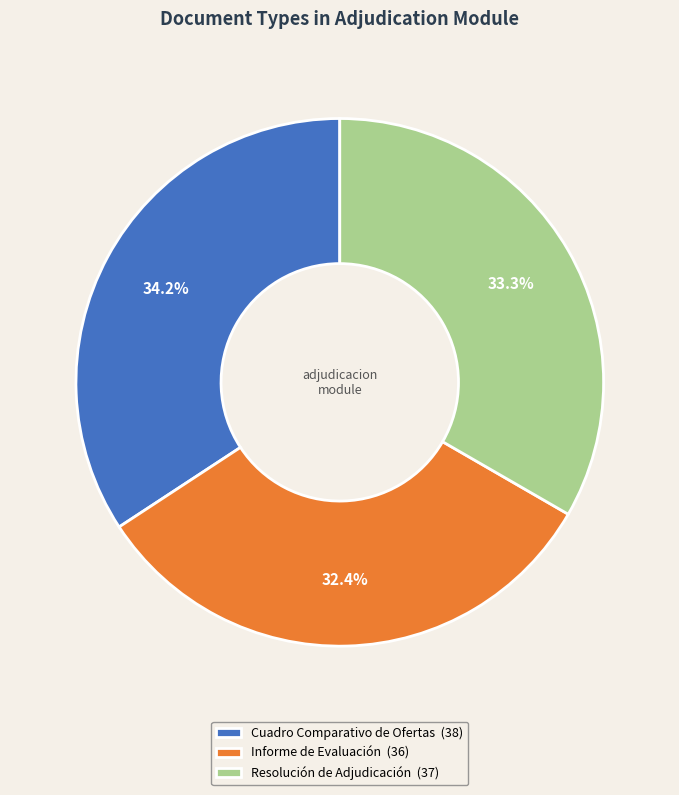

Is the sum of Cuadro Comparativo de Ofertas and Informe de Evaluación greater than half?

Yes